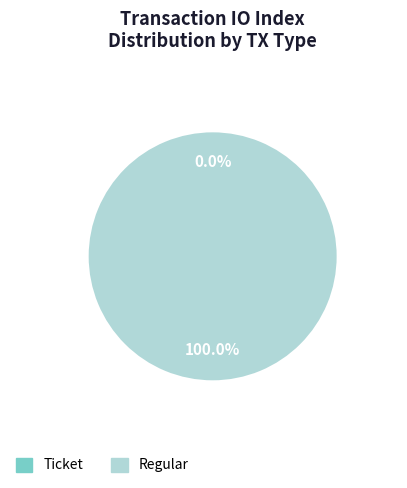

Is there any slice that represents more than half of the pie?

Yes